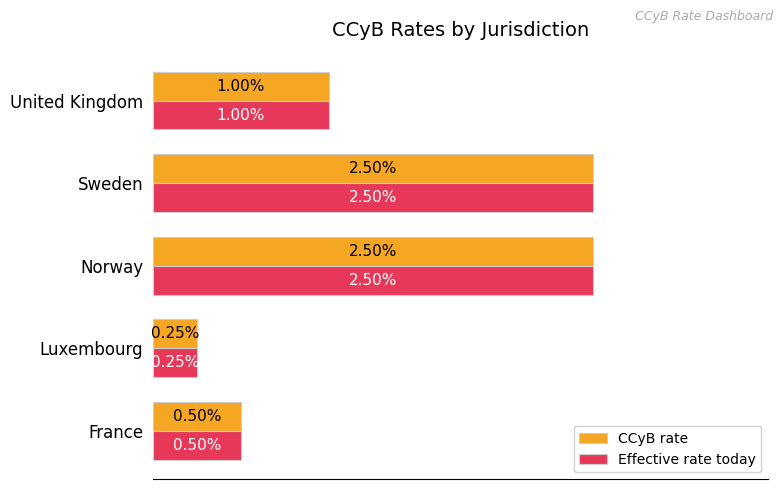

What are all the series names shown in the legend?

CCyB rate, Effective rate today